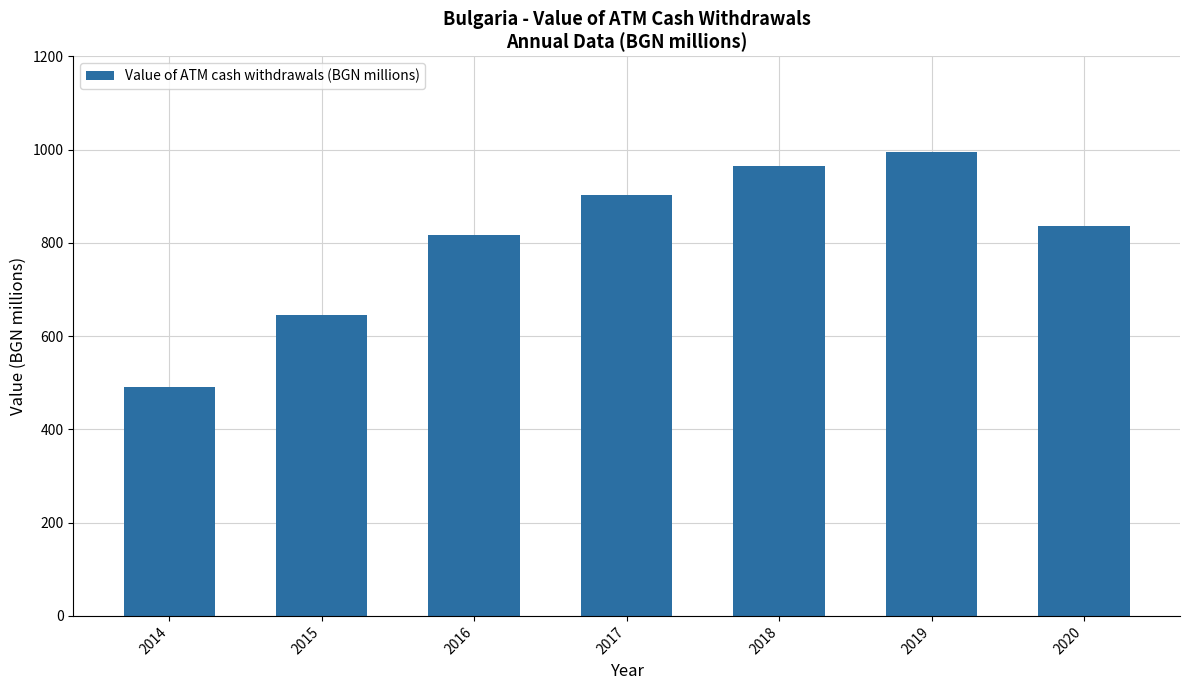

What is the value of the 1st bar from the left?

490.8